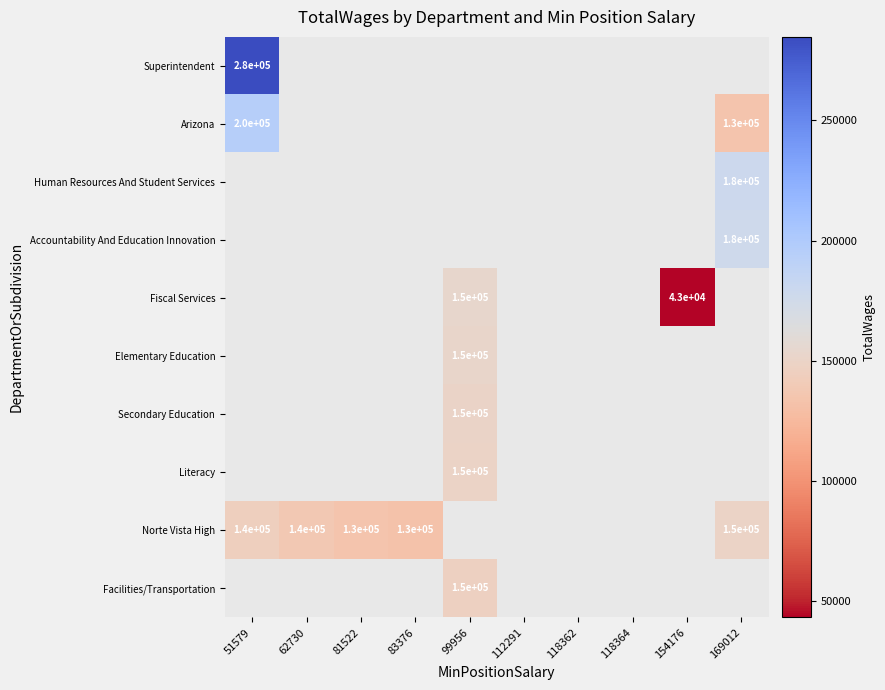

The value of Fiscal Services at 154176 is 19019. True or false?

False